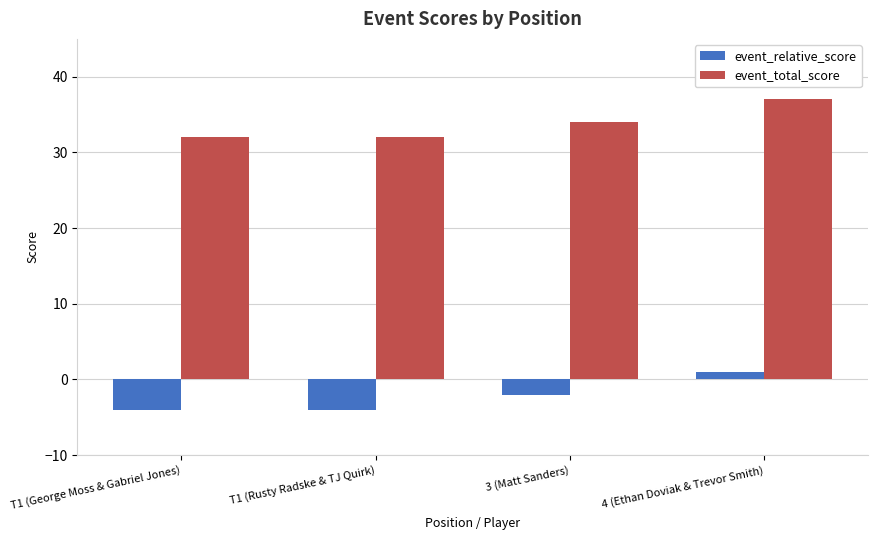

At which label does event_relative_score reach its peak?

4 (Ethan Doviak & Trevor Smith)